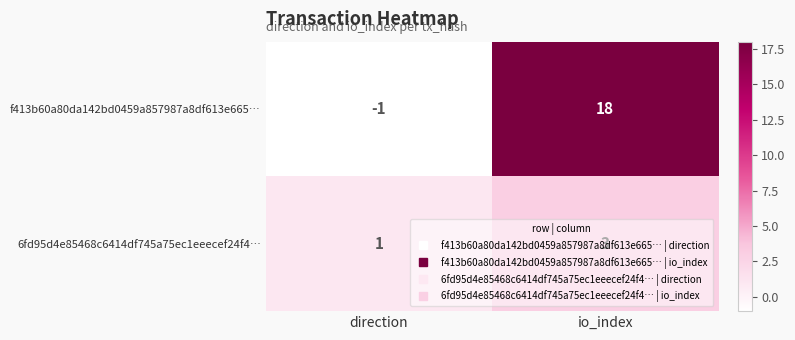

List the labels in order of f413b60a80da142bd0459a857987a8df613e665… value, smallest first.

direction, io_index